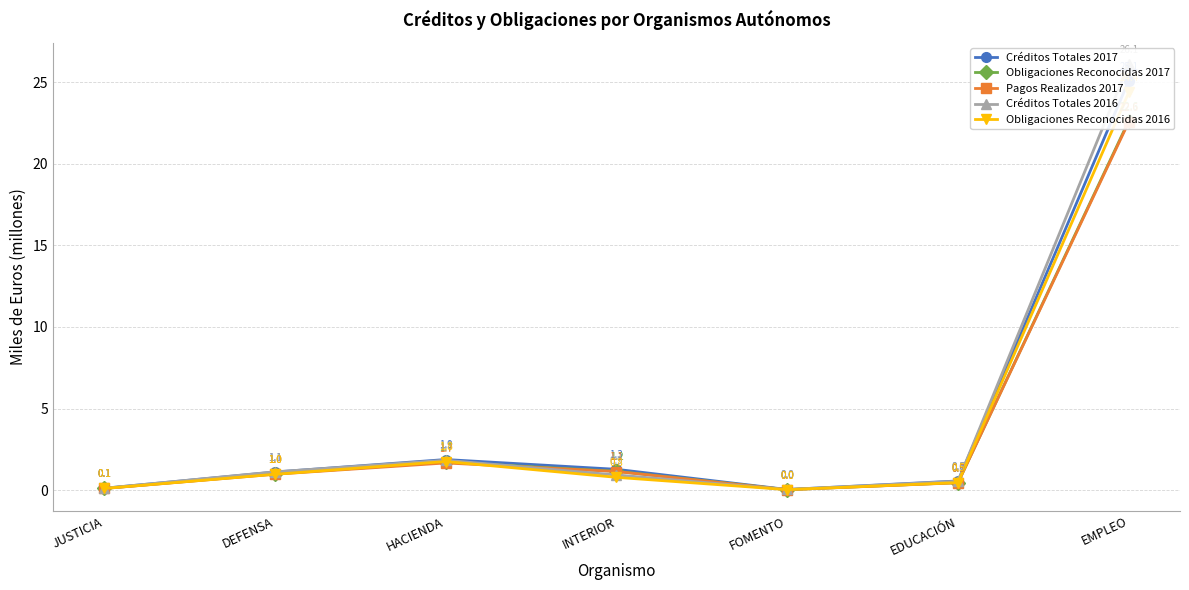

Reading left to right, list all the values displayed in this chart.

Créditos Totales 2017: 0.1	1.1	1.9	1.3	0.0	0.6	25.1
Obligaciones Reconocidas 2017: 0.1	1.0	1.7	1.2	0.0	0.5	22.6
Pagos Realizados 2017: 0.1	1.0	1.7	1.1	0.0	0.5	22.6
Créditos Totales 2016: 0.1	1.1	1.8	0.9	0.0	0.5	26.1
Obligaciones Reconocidas 2016: 0.1	1.0	1.8	0.8	0.0	0.5	24.4